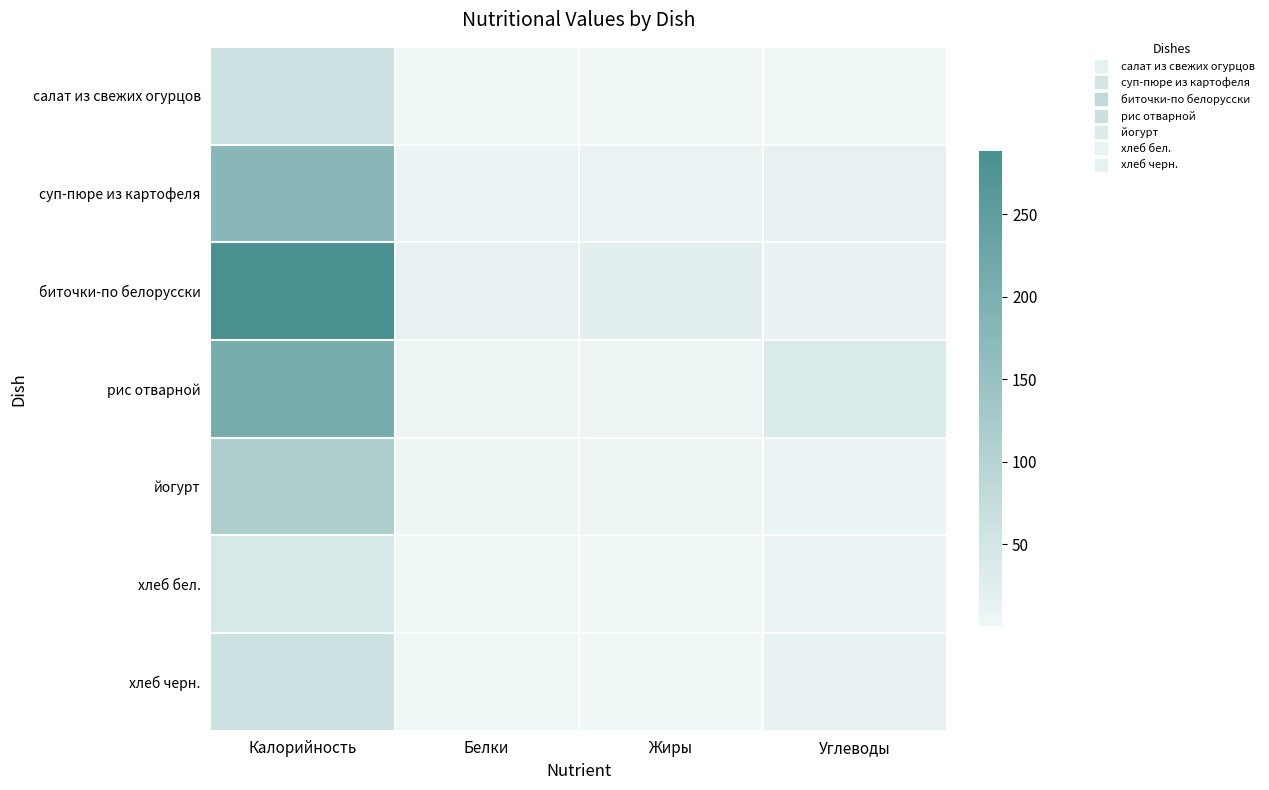

Reading left to right, transcribe all the data shown in this chart.

салат из свежих огурцов: Калорийность=61.5	Белки=0.6	Жиры=1.0	Углеводы=1.4
суп-пюре из картофеля: Калорийность=178.2	Белки=8.3	Жиры=9.9	Углеводы=15.3
биточки-по белорусски: Калорийность=288.3	Белки=14.8	Жиры=21.6	Углеводы=11.5
рис отварной: Калорийность=209.0	Белки=3.6	Жиры=6.0	Углеводы=36.5
йогурт: Калорийность=113.0	Белки=5.6	Жиры=5.0	Углеводы=9.0
хлеб бел.: Калорийность=42.7	Белки=1.4	Жиры=0.1	Углеводы=9.1
хлеб черн.: Калорийность=61.2	Белки=2.0	Жиры=0.3	Углеводы=12.7